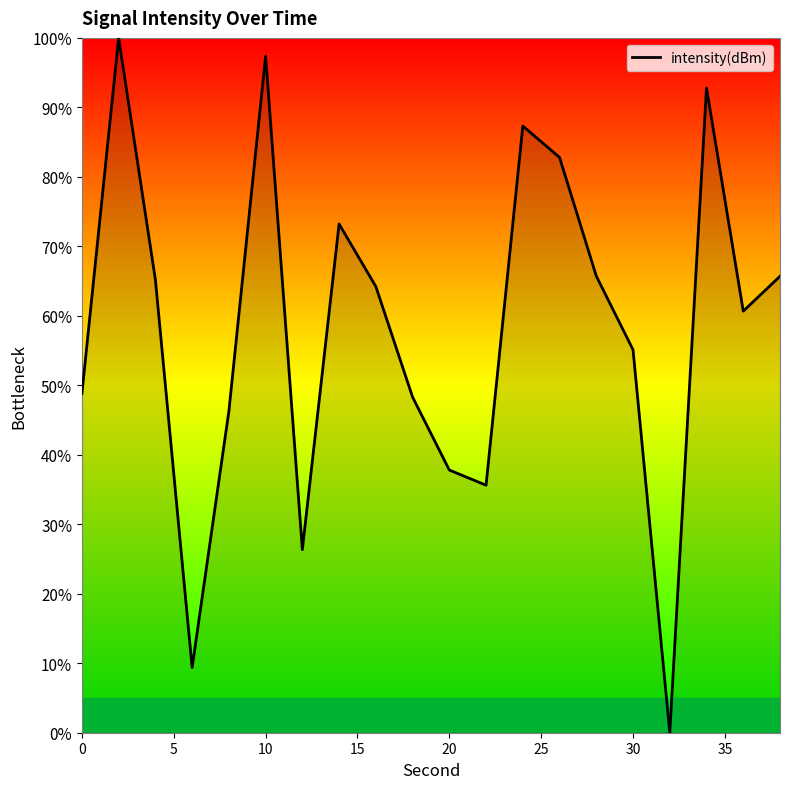

How many interior local valleys (lower than both neighbors) does the data have?

5